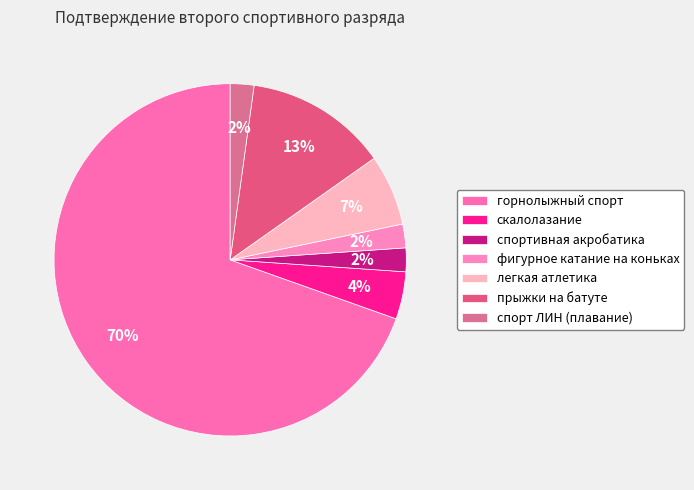

Is there a majority slice in this chart?

Yes